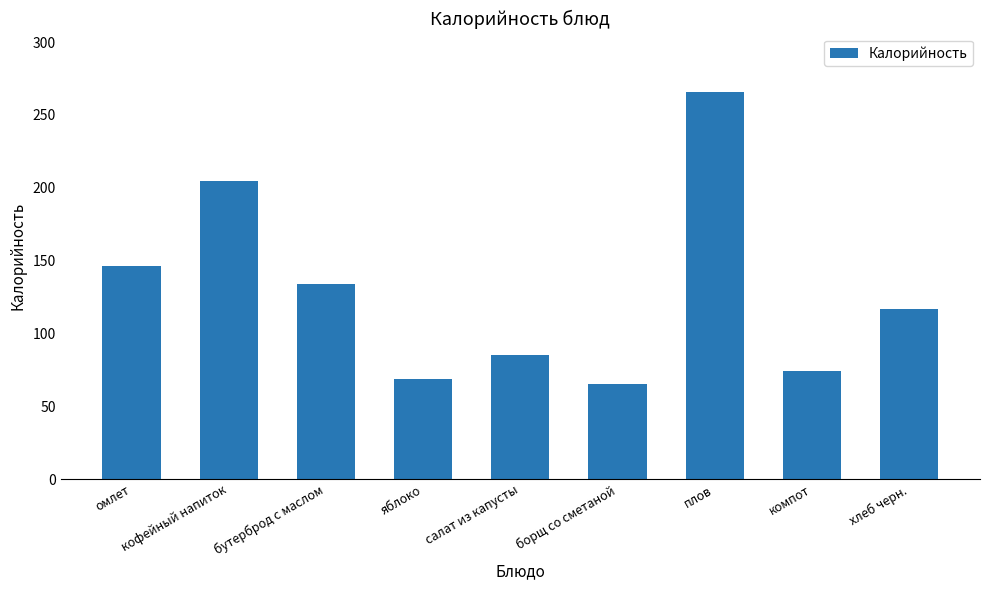

True or false: the data shows 69.0 at яблоко.

True